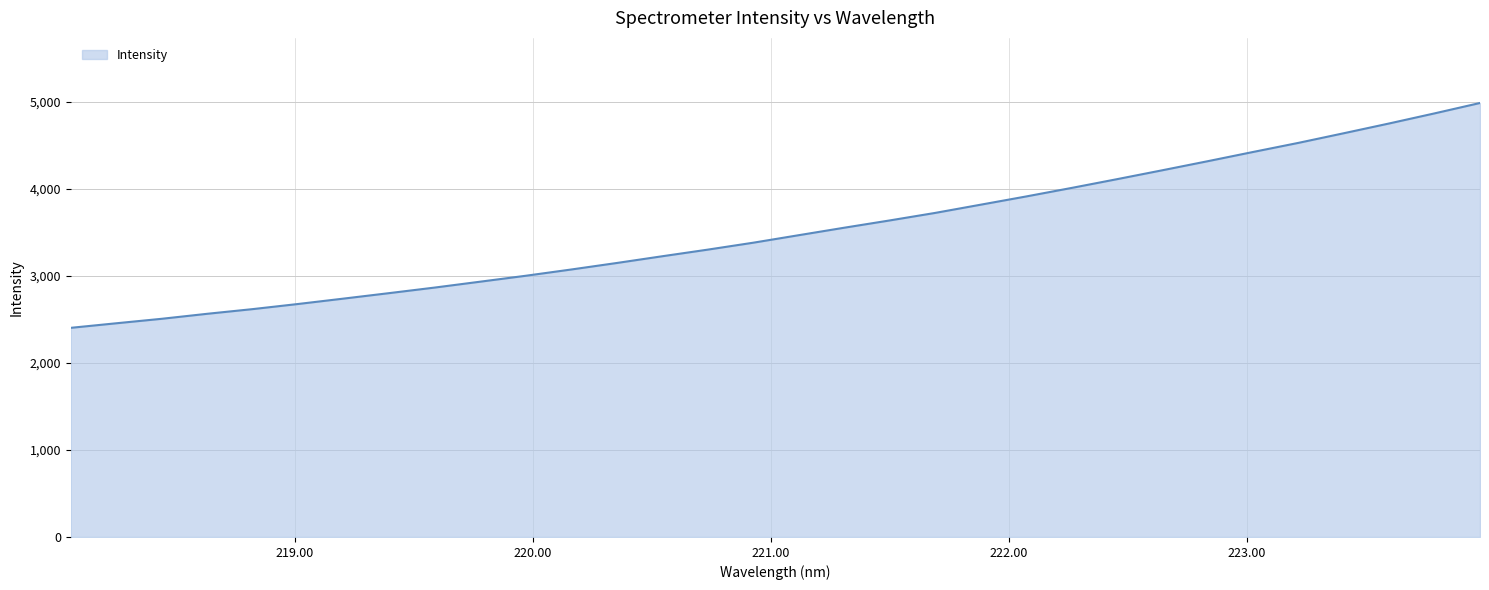

What is the greatest value displayed?

4985.7